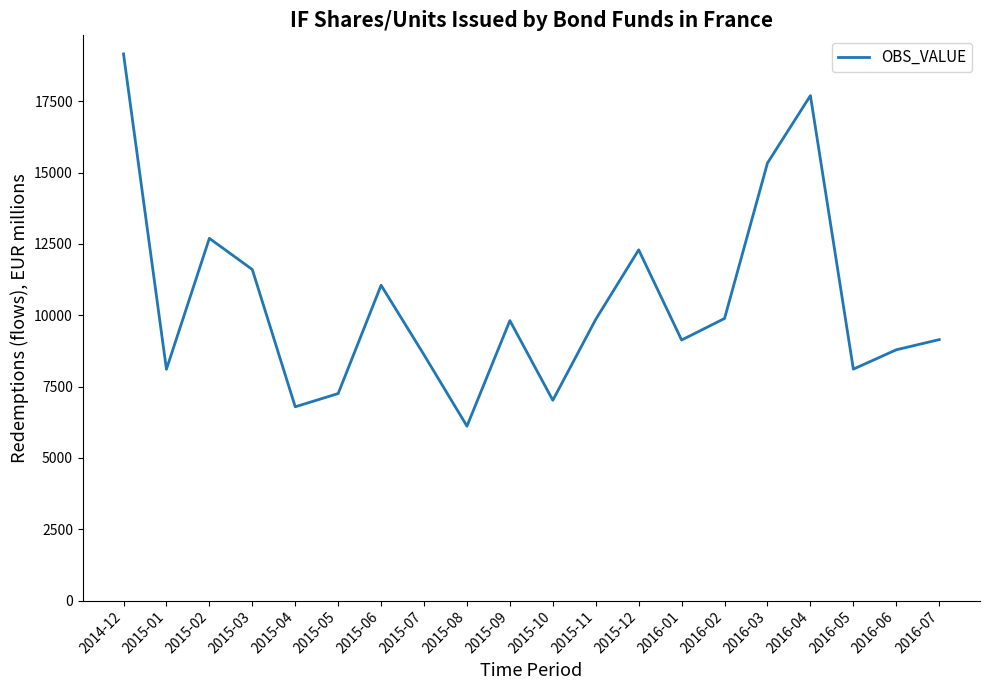

What is the sum of all values?

208459